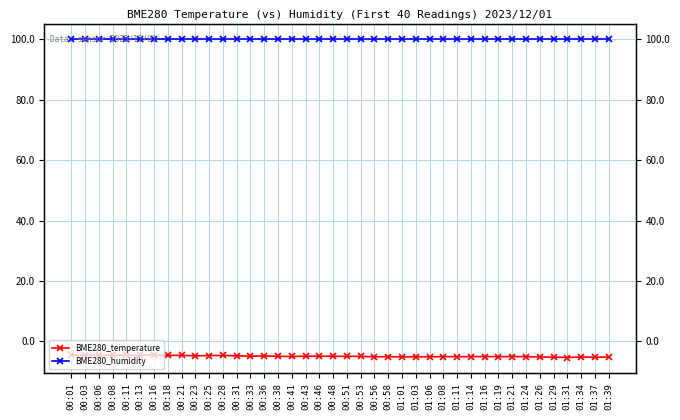

How many interior local peaks does the BME280_temperature series have?

12